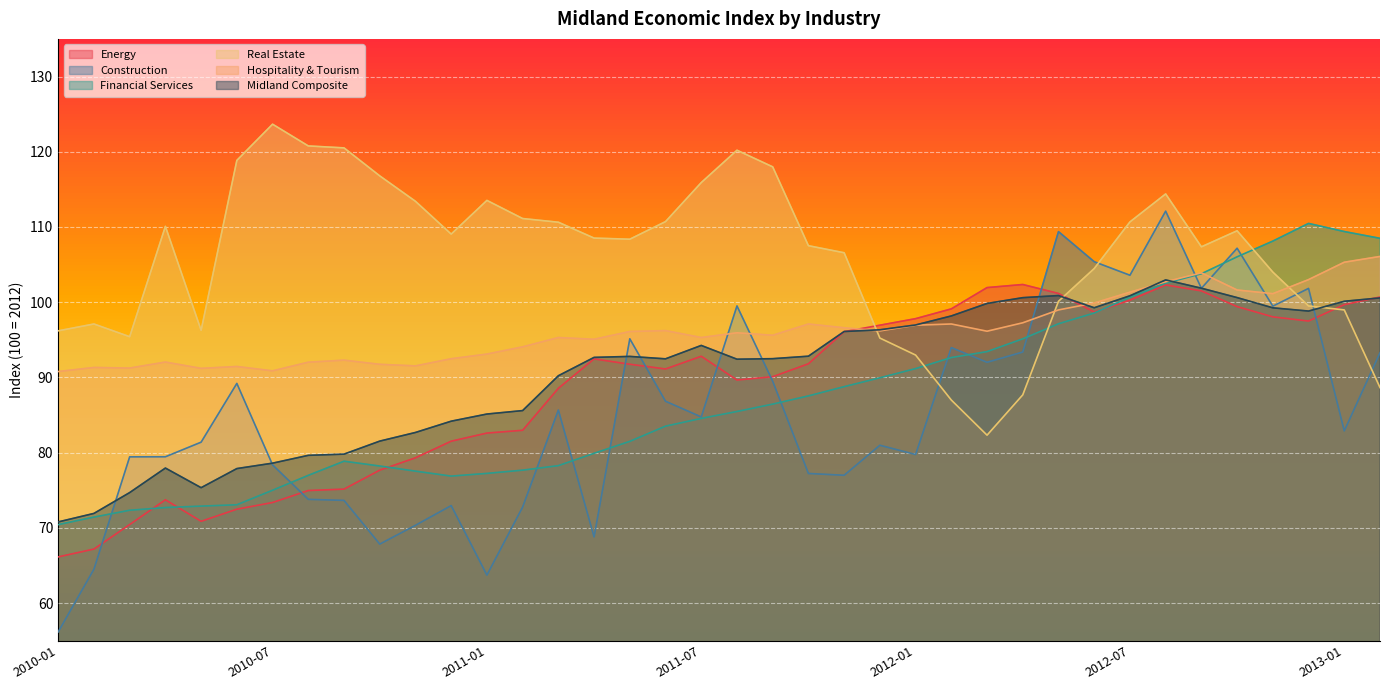

What is the minimum value for Construction?

56.2